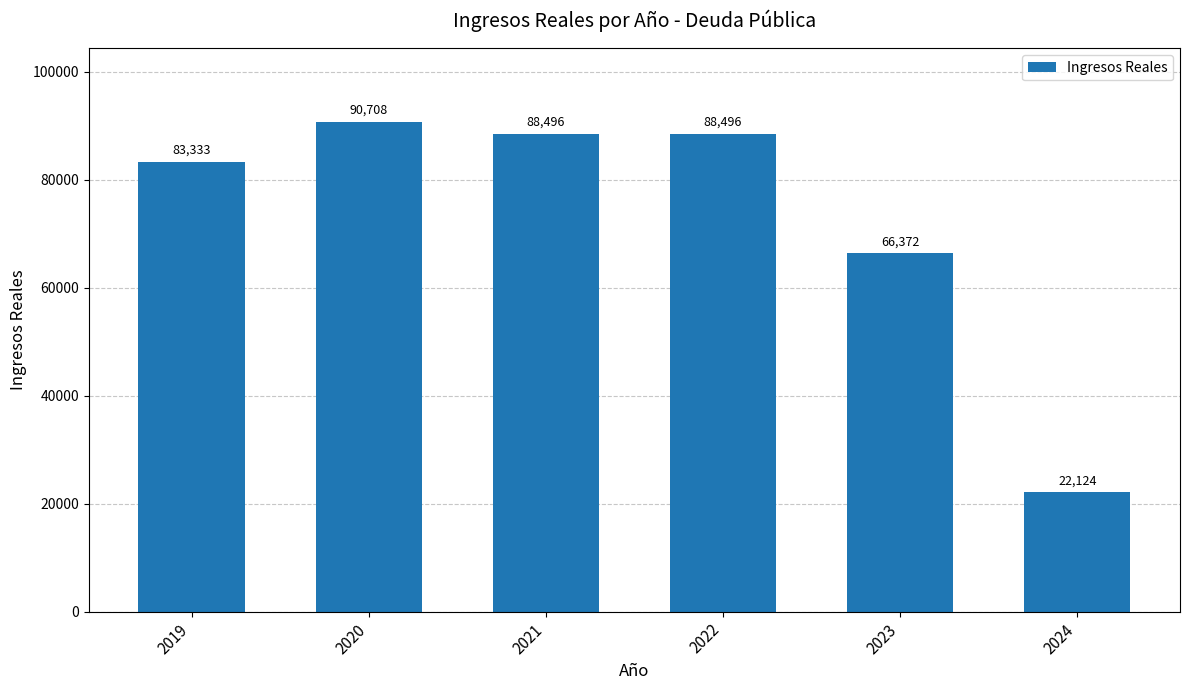

Which has a higher value, 2021 or 2024?

2021